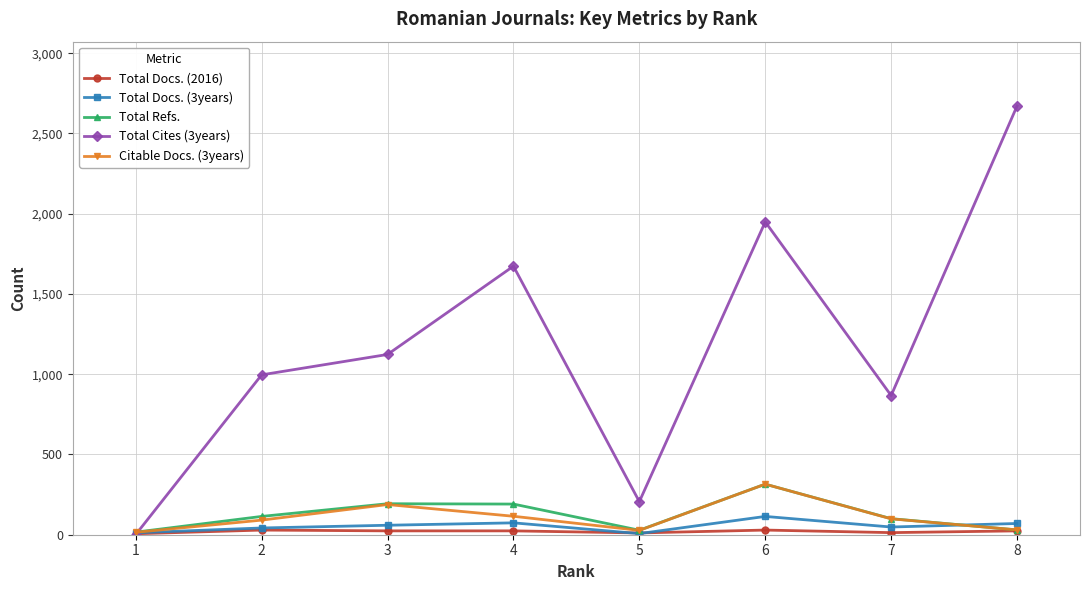

The value of Total Refs. at 6 is 454. True or false?

False